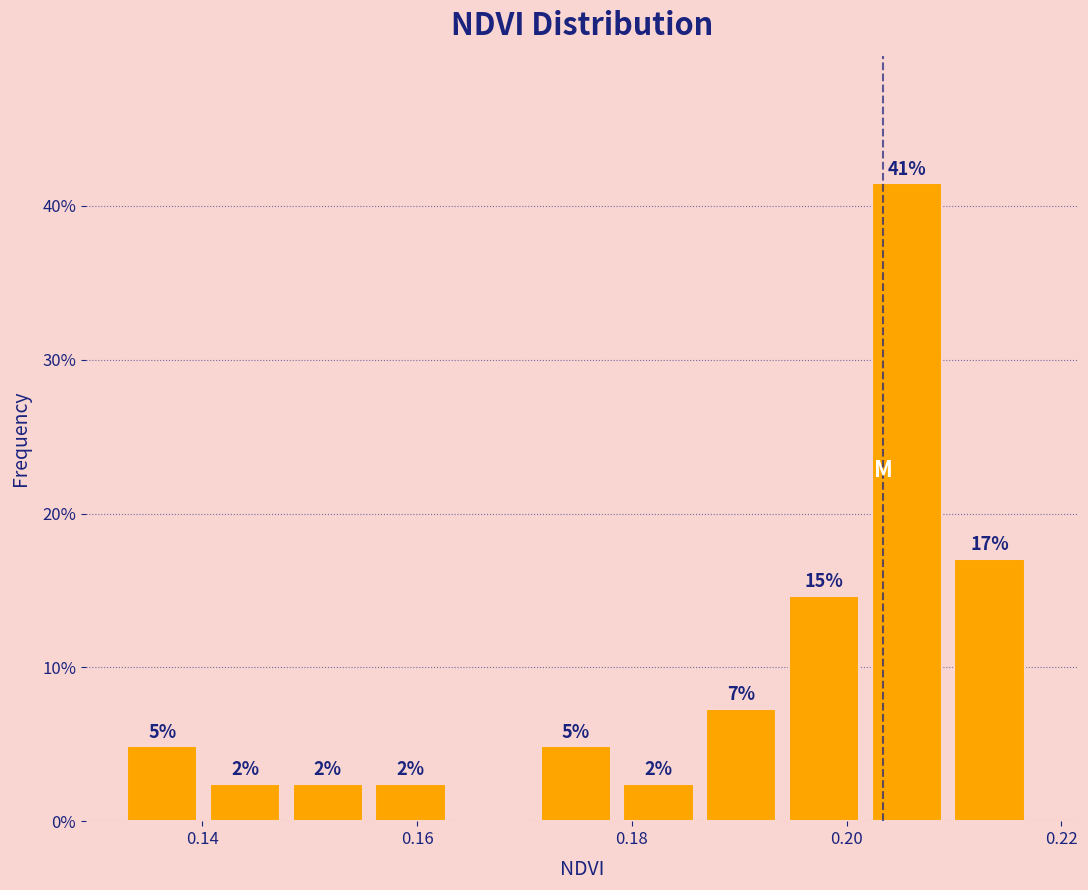

Read against the x-axis, roughly where is the centre of the tallest bar?

0.206